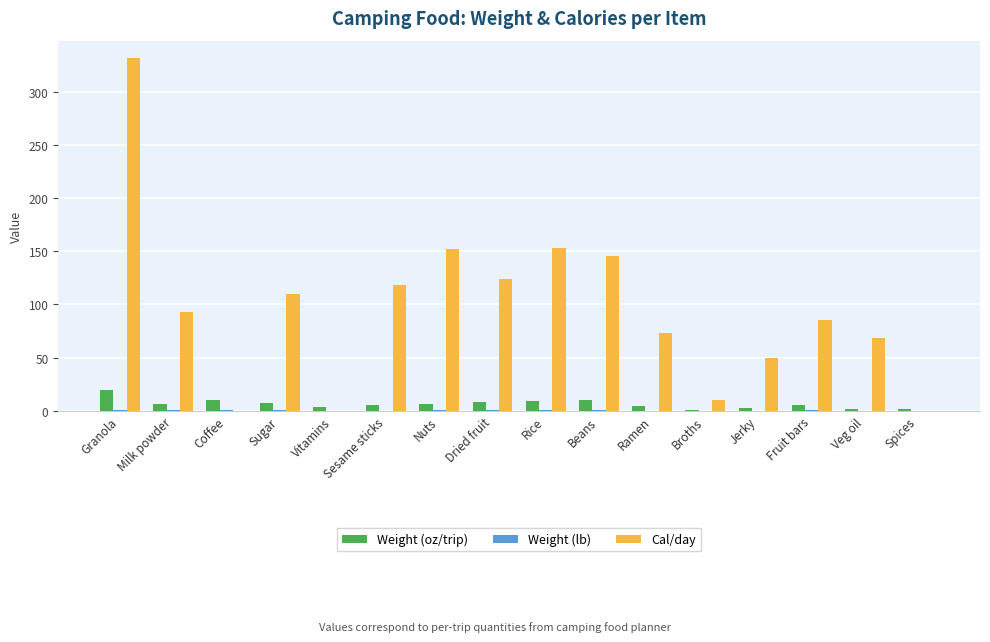

Which series has the largest total across all categories?

Cal/day